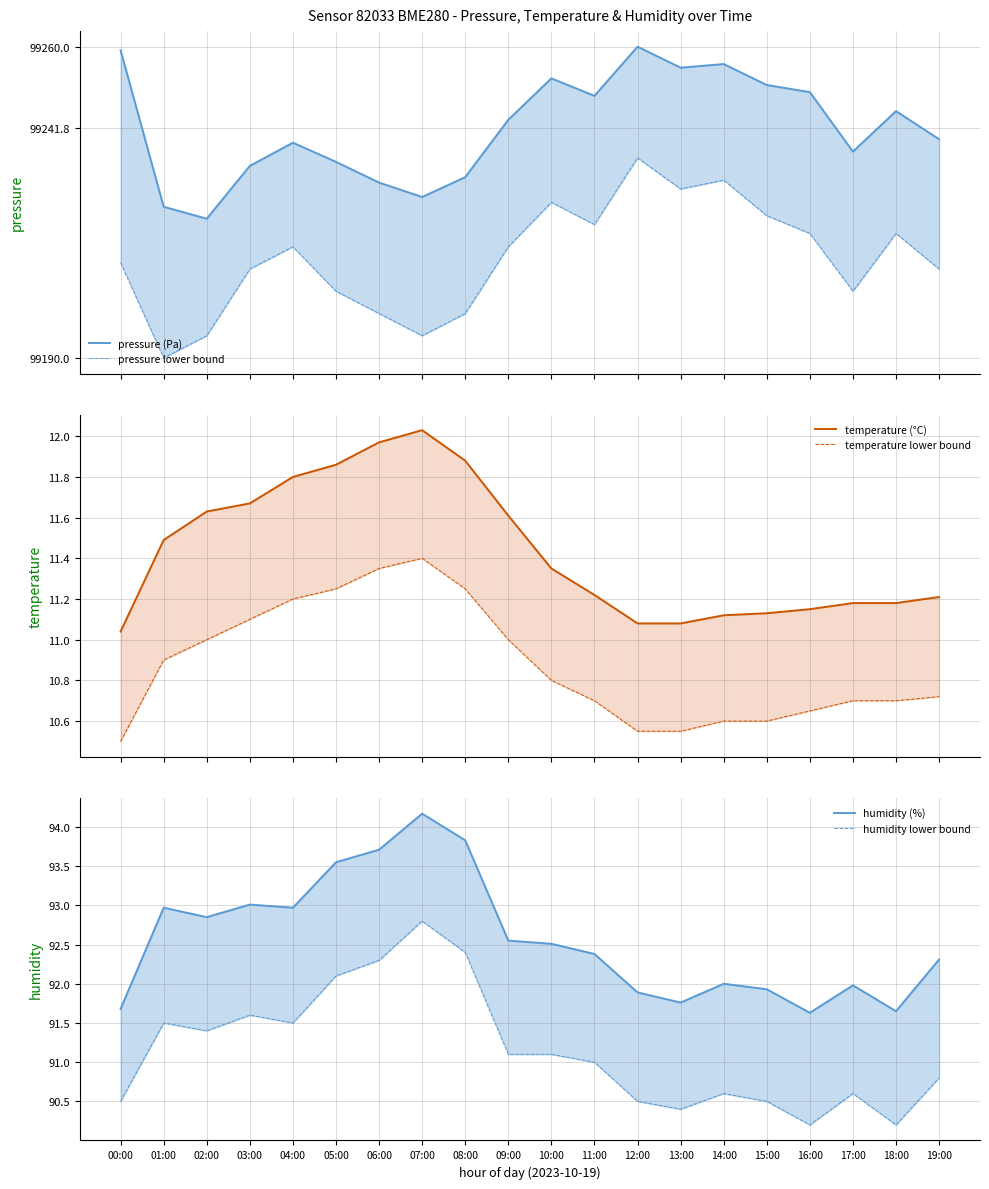

What is the label of the 7th point from the right?

13:00